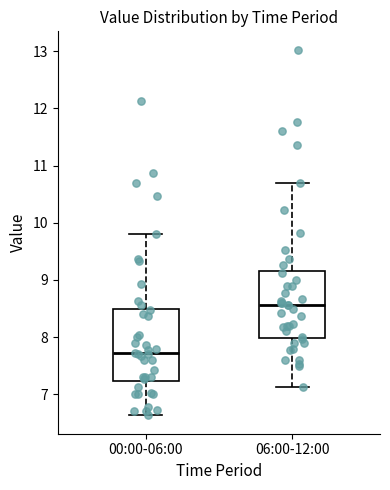

Which box's median line is the lowest?

00:00-06:00